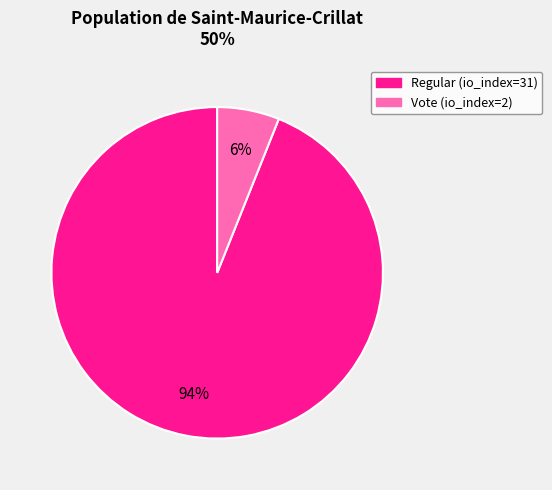

What percentage is the Vote (io_index=2) slice, to the nearest percent?

6%